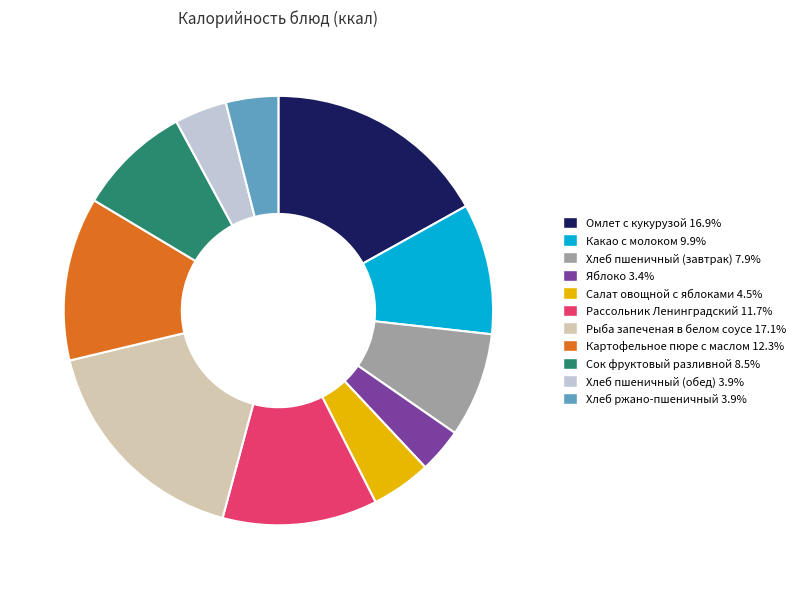

Is Хлеб пшеничный (завтрак) 7.9% the majority of the pie?

No